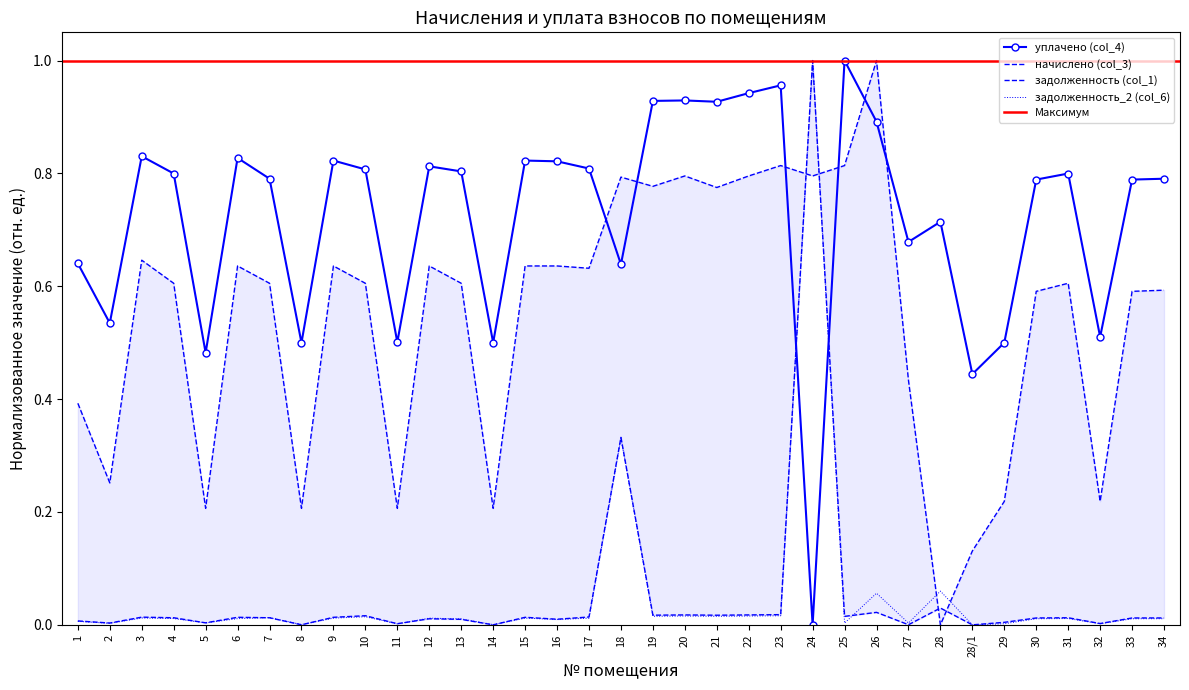

What is the greatest value displayed?

1.0